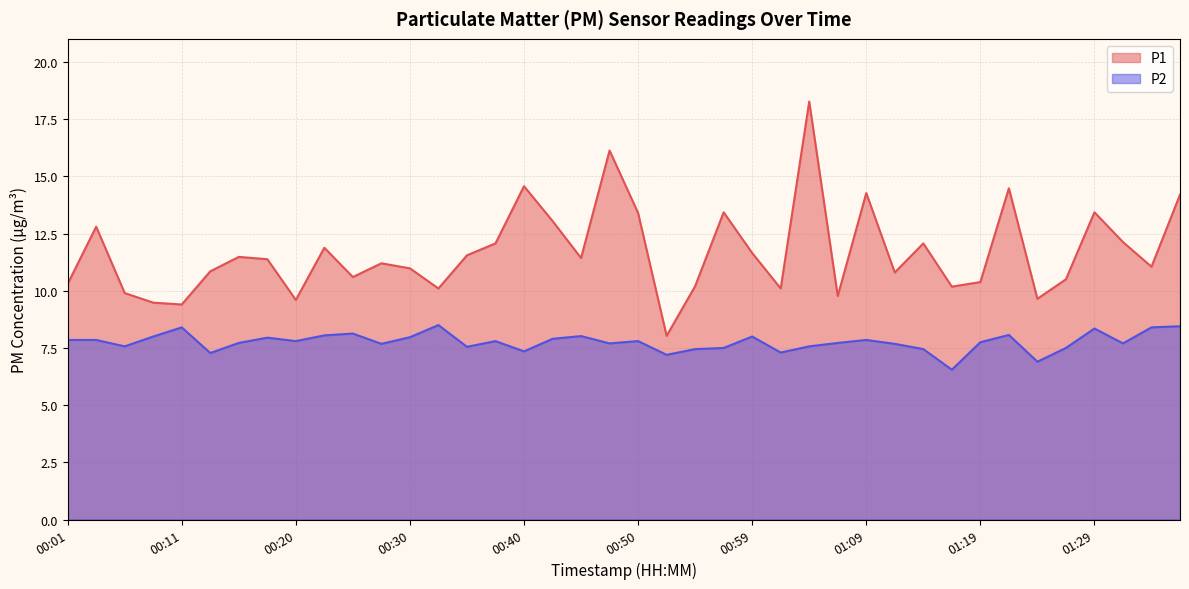

At which category is the sum across all series the highest?

01:04